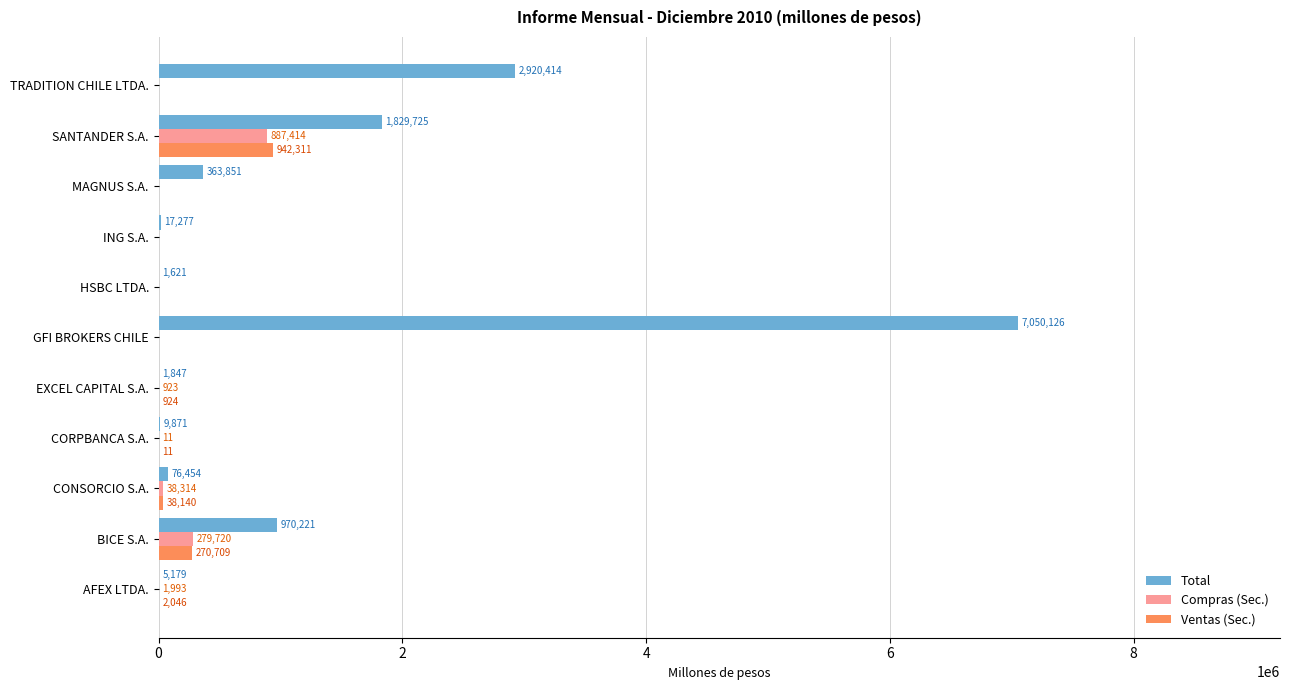

Which series has the largest total across all categories?

Total